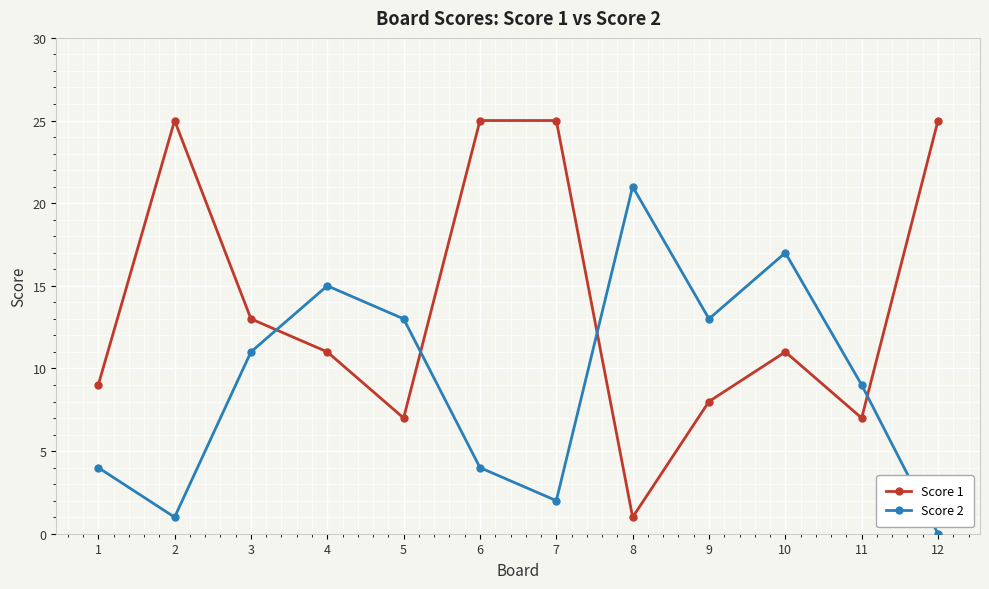

What are all the series names shown in the legend?

Score 1, Score 2